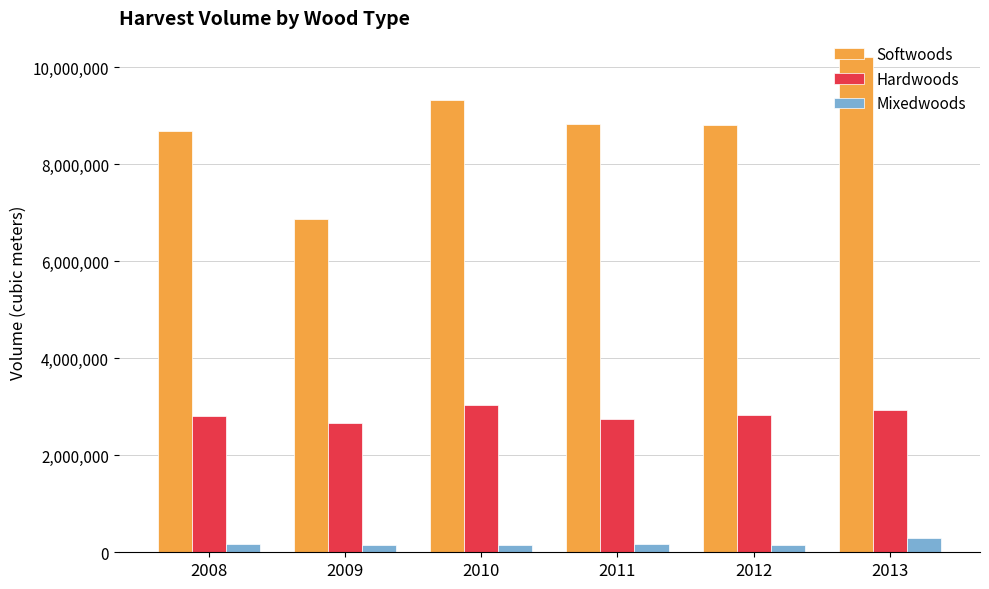

What is the sum of the Softwoods values at 2013 and 2011?

19028544